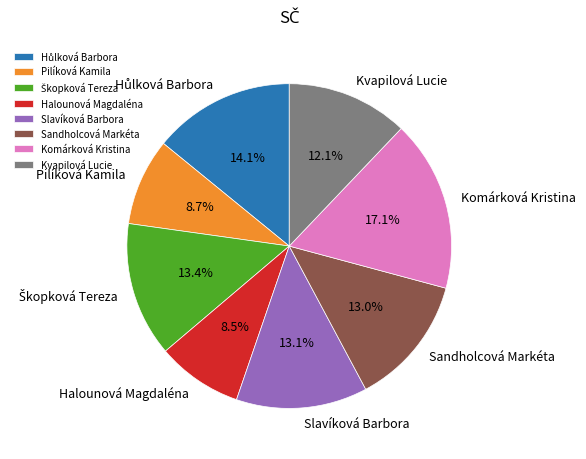

What percentage do Kvapilová Lucie and Slavíková Barbora together represent?

25.2%